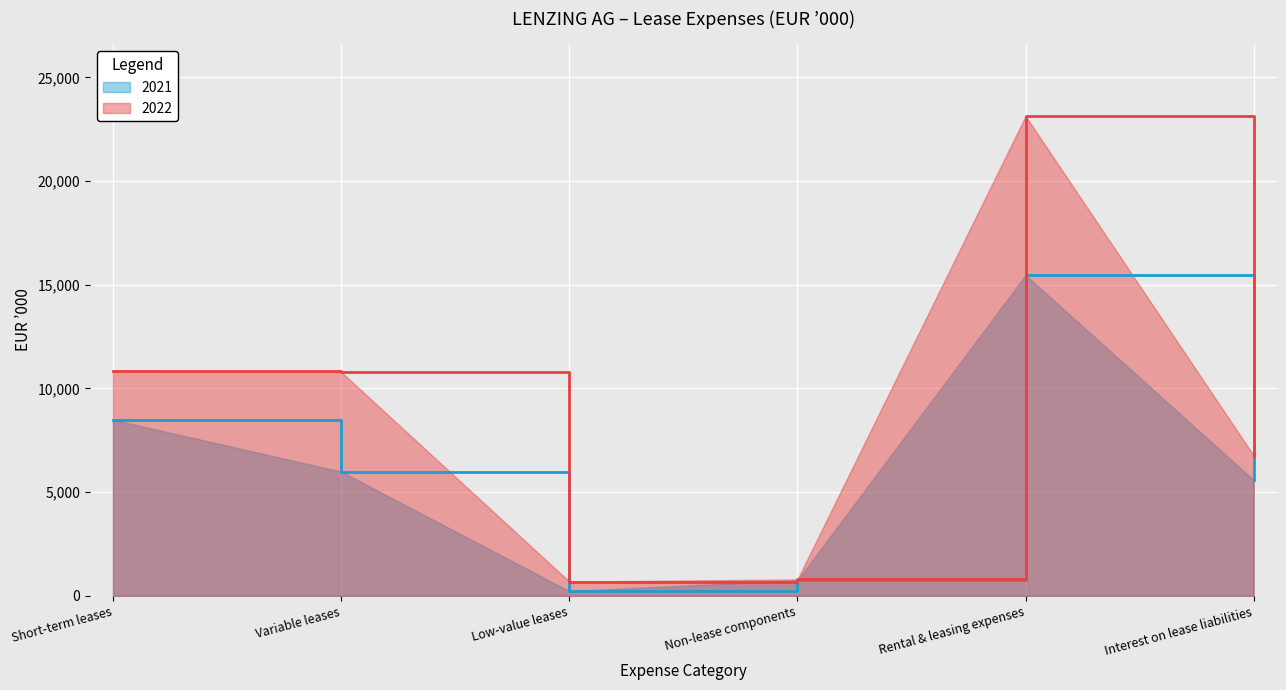

What is the difference between the maximum and second lowest values in the 2022 series?

22339